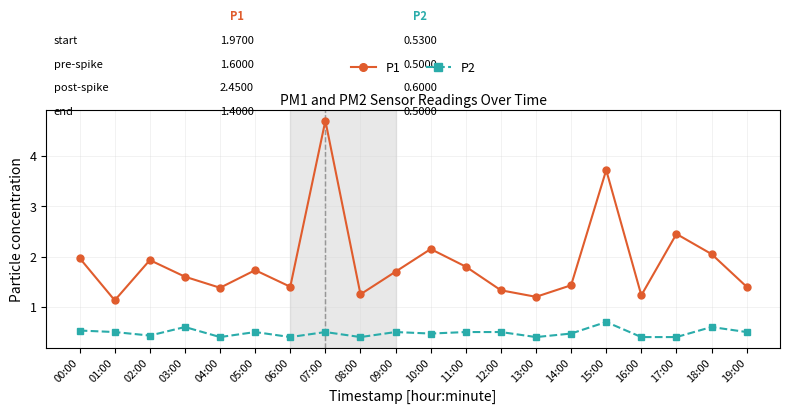

The P2 series shows 0.2 at 13:00. True or false?

False